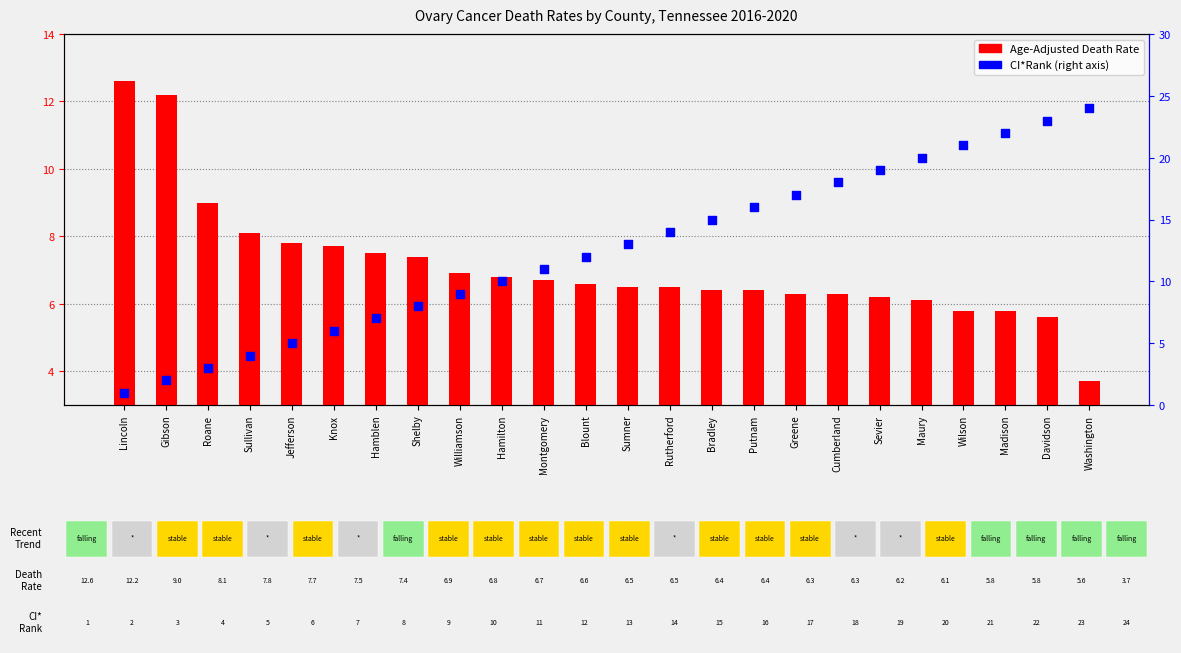

Which series has the largest Y range (max minus min)?

CI*Rank